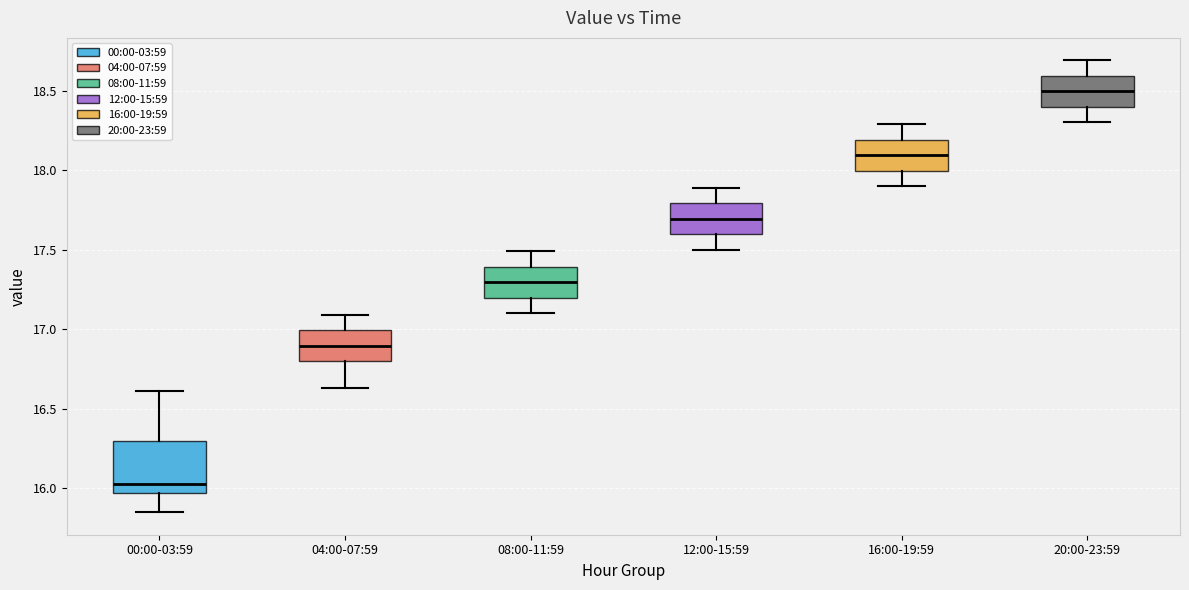

Which box has the highest median line?

20:00-23:59